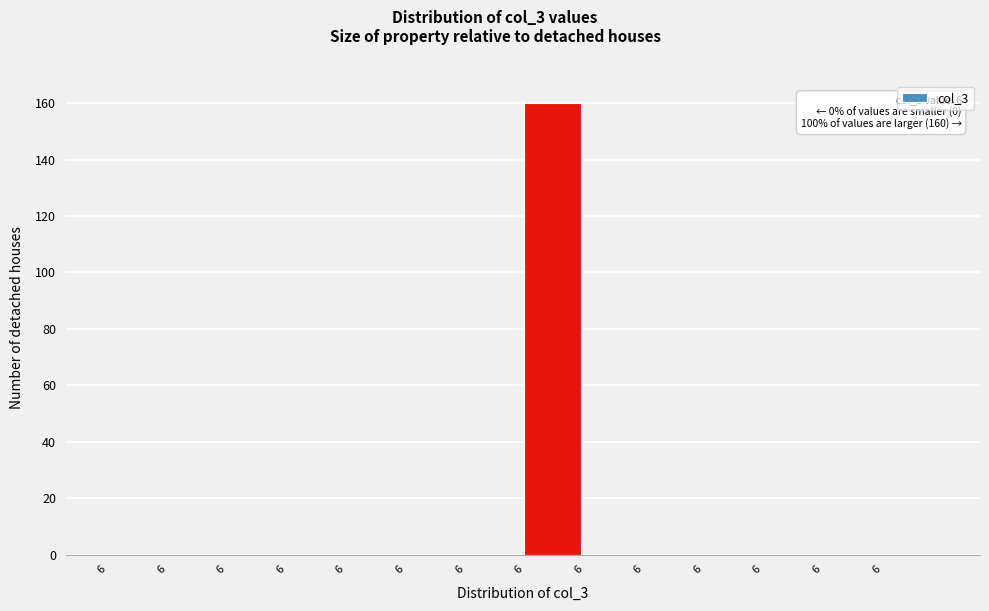

How many data points does each series have?

14